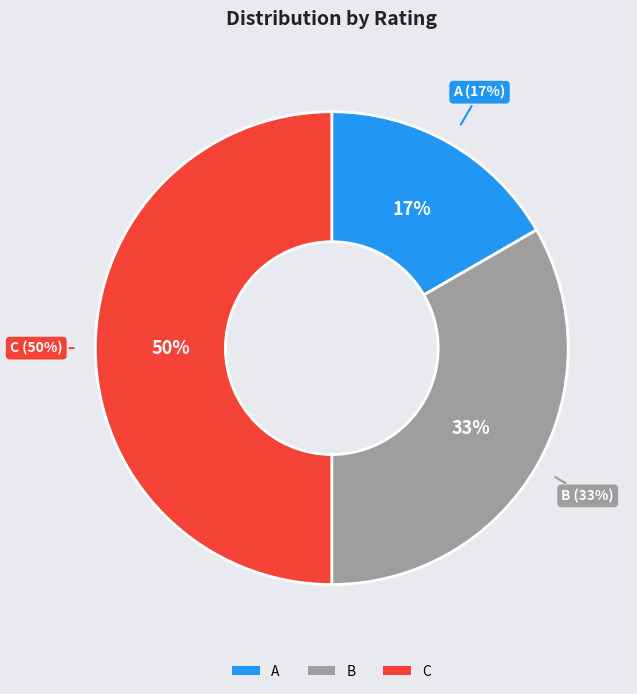

Which slice is the smallest?

A